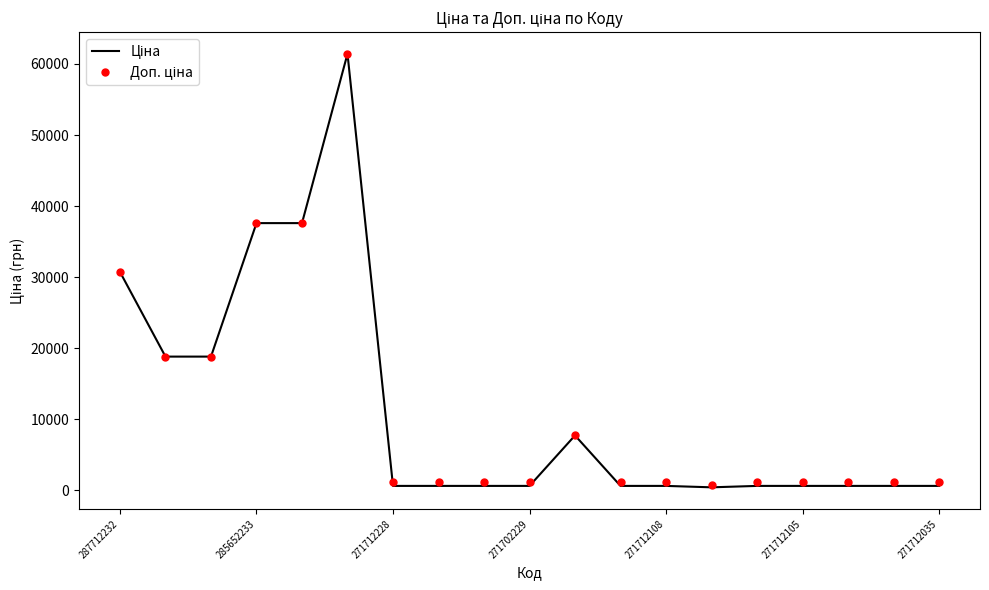

What is the greatest value displayed?

61434.3